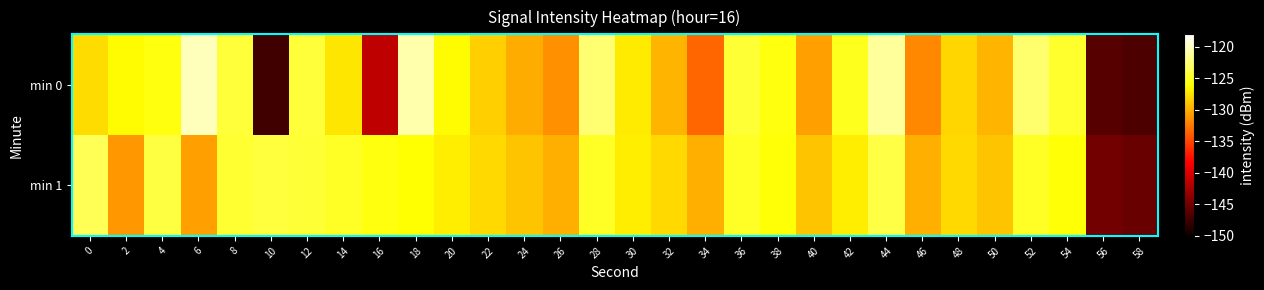

At which category is the sum across all series the highest?

44